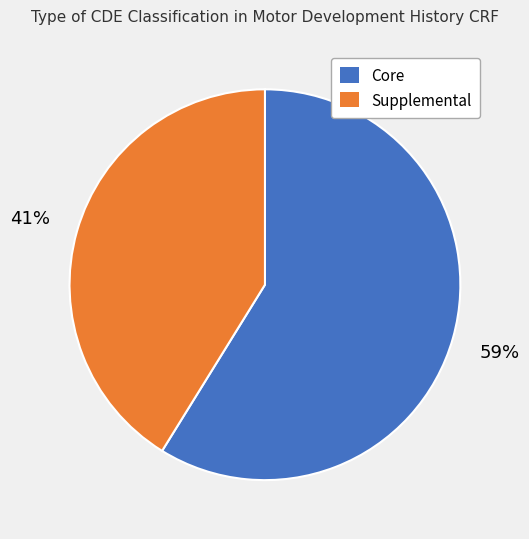

How many segments does this pie chart have?

2